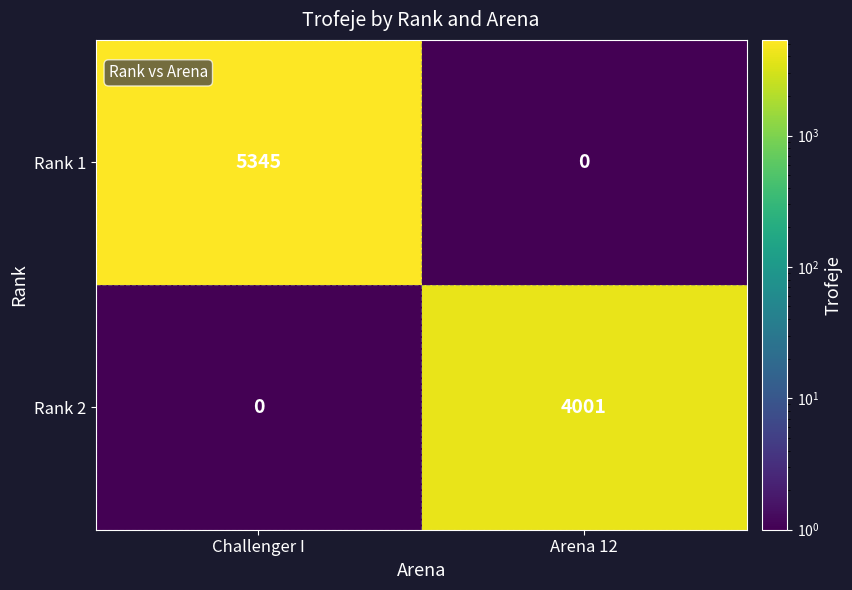

What is the total value across all series at Challenger I?

5345